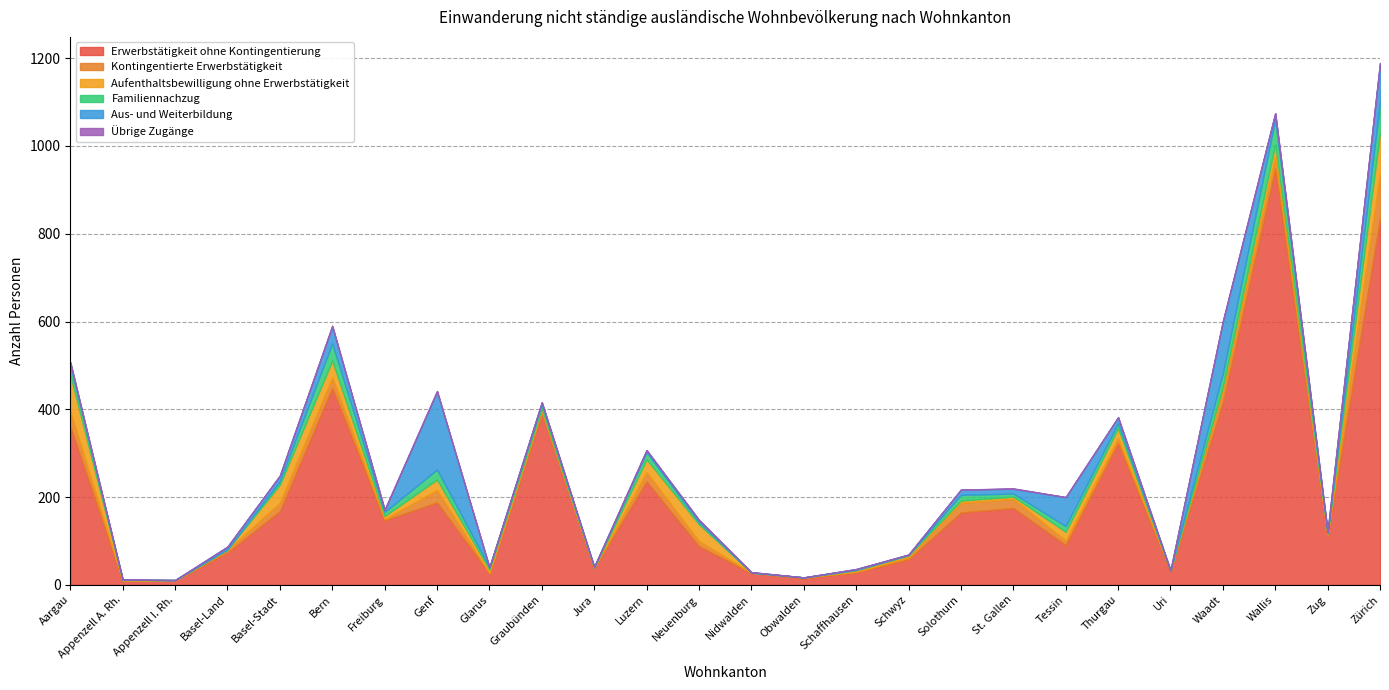

What is the difference between the Übrige Zugänge values at Wallis and Solothurn?

1